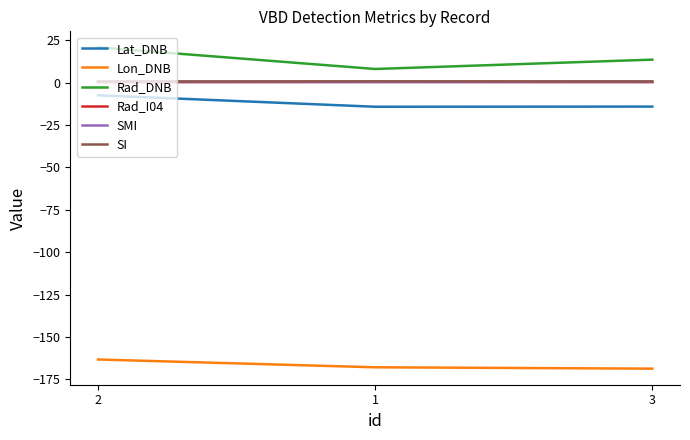

What is the maximum value shown in the chart?

20.7